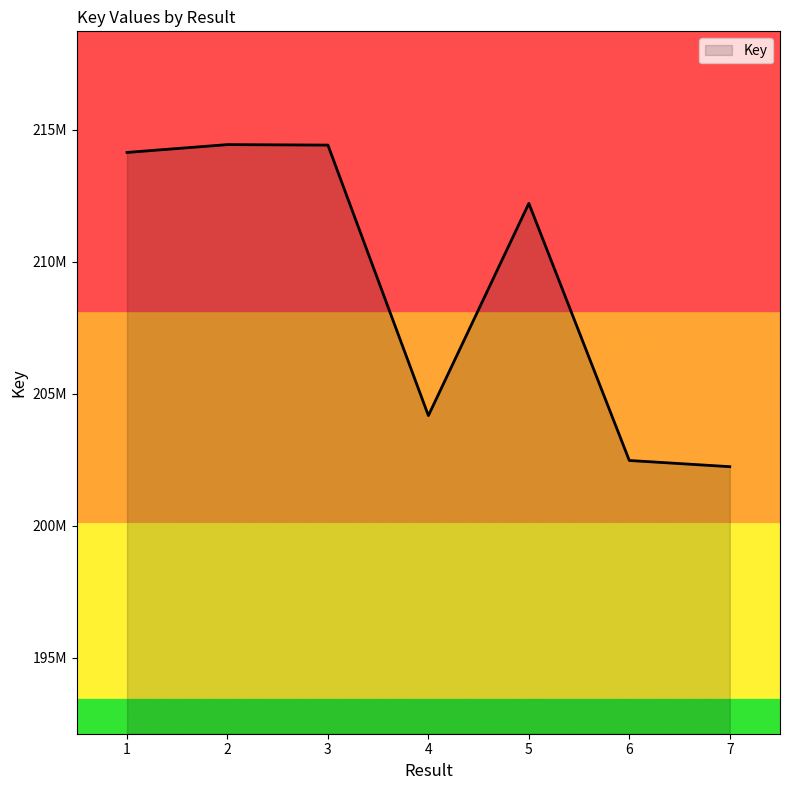

At which category does the data reach its first local valley?

4